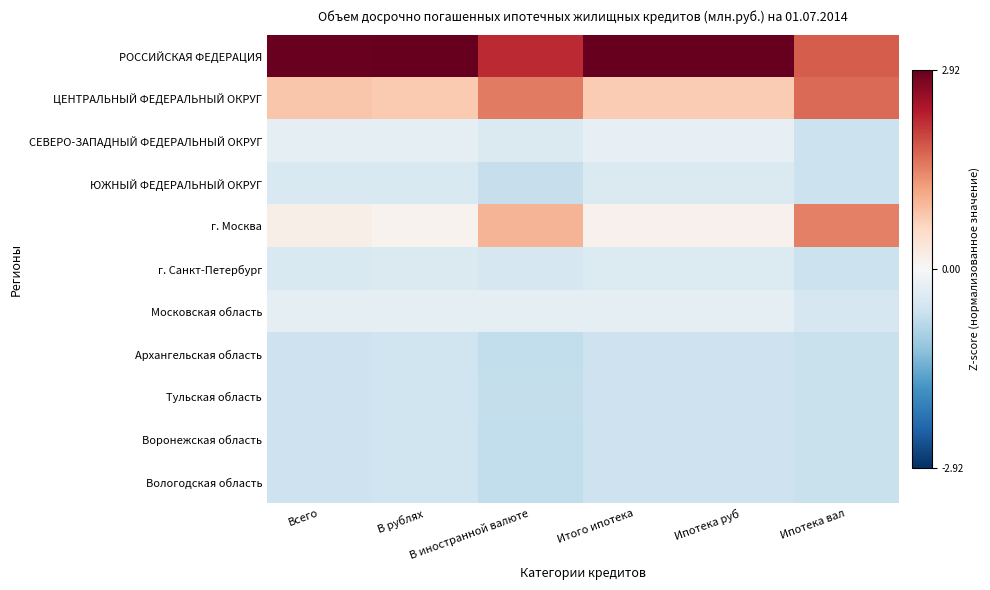

Reading left to right, extract all data points from this chart.

РОССИЙСКАЯ ФЕДЕРАЦИЯ: Всего=2.9	В рублях=2.9	В иностранной валюте=2.2	Итого ипотека=2.9	Ипотека руб=2.9	Ипотека вал=1.8
ЦЕНТРАЛЬНЫЙ ФЕДЕРАЛЬНЫЙ ОКРУГ: Всего=0.8	В рублях=0.8	В иностранной валюте=1.5	Итого ипотека=0.7	Ипотека руб=0.7	Ипотека вал=1.7
СЕВЕРО-ЗАПАДНЫЙ ФЕДЕРАЛЬНЫЙ ОКРУГ: Всего=-0.3	В рублях=-0.3	В иностранной валюте=-0.4	Итого ипотека=-0.2	Ипотека руб=-0.2	Ипотека вал=-0.6
ЮЖНЫЙ ФЕДЕРАЛЬНЫЙ ОКРУГ: Всего=-0.5	В рублях=-0.4	В иностранной валюте=-0.7	Итого ипотека=-0.4	Ипотека руб=-0.4	Ипотека вал=-0.6
г. Москва: Всего=0.2	В рублях=0.1	В иностранной валюте=1.0	Итого ипотека=0.1	Ипотека руб=0.1	Ипотека вал=1.5
г. Санкт-Петербург: Всего=-0.4	В рублях=-0.4	В иностранной валюте=-0.5	Итого ипотека=-0.4	Ипотека руб=-0.4	Ипотека вал=-0.6
Московская область: Всего=-0.3	В рублях=-0.3	В иностранной валюте=-0.3	Итого ипотека=-0.3	Ипотека руб=-0.3	Ипотека вал=-0.5
Архангельская область: Всего=-0.6	В рублях=-0.6	В иностранной валюте=-0.7	Итого ипотека=-0.6	Ипотека руб=-0.6	Ипотека вал=-0.6
Тульская область: Всего=-0.6	В рублях=-0.6	В иностранной валюте=-0.7	Итого ипотека=-0.6	Ипотека руб=-0.6	Ипотека вал=-0.6
Воронежская область: Всего=-0.6	В рублях=-0.6	В иностранной валюте=-0.7	Итого ипотека=-0.6	Ипотека руб=-0.6	Ипотека вал=-0.6
Вологодская область: Всего=-0.6	В рублях=-0.6	В иностранной валюте=-0.7	Итого ипотека=-0.6	Ипотека руб=-0.6	Ипотека вал=-0.6